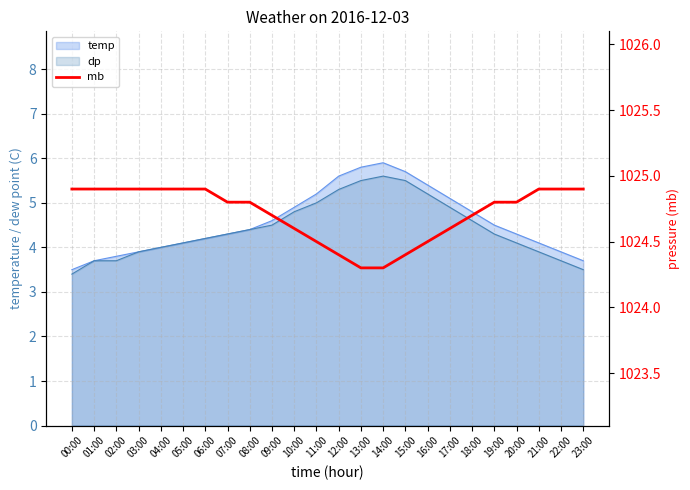

What is the difference between the second highest and minimum values?

0.6